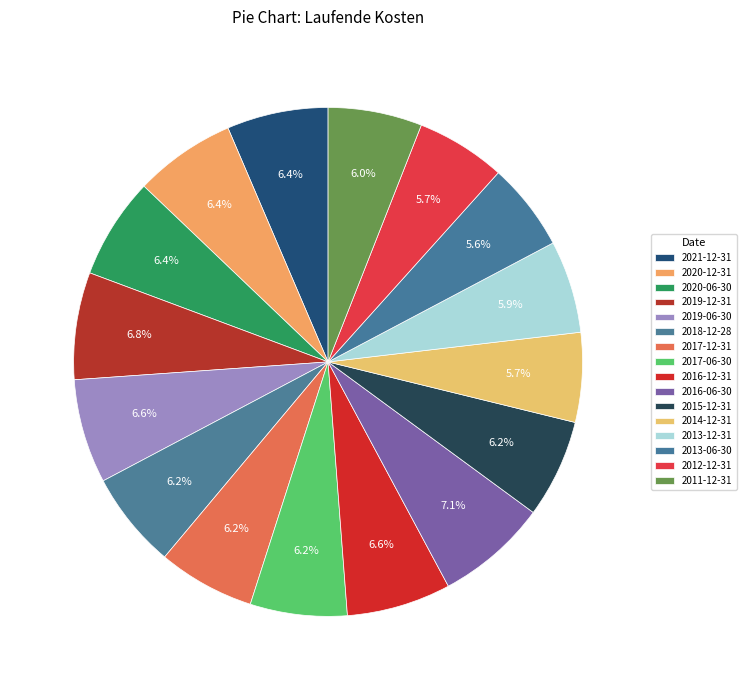

The 2013-12-31 slice represents 6% of the pie. True or false?

True